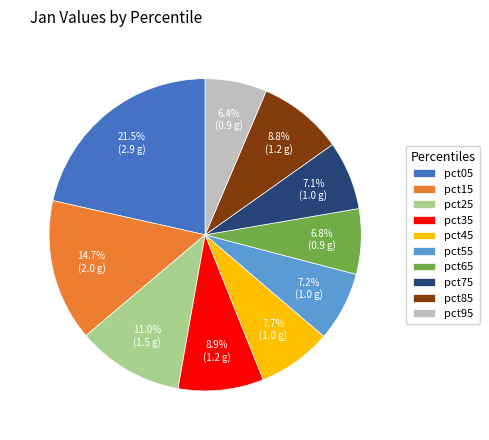

How much of the chart is everything except pct45?

92.3%